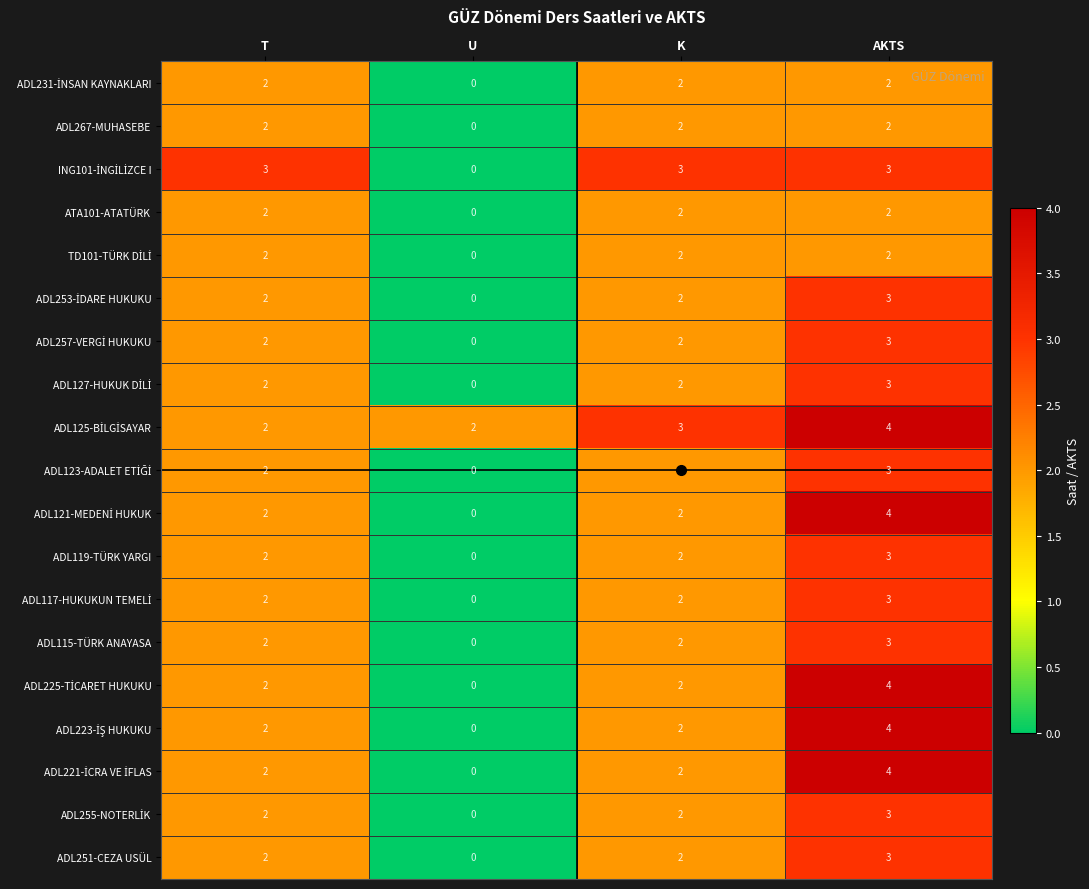

The value of ADL267-MUHASEBE at U is 0. True or false?

True